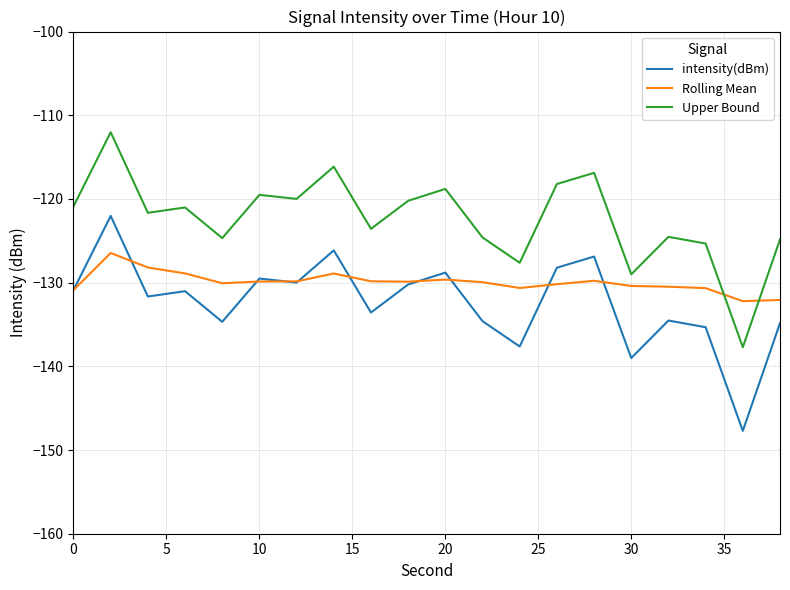

What is the smallest value displayed?

-147.7